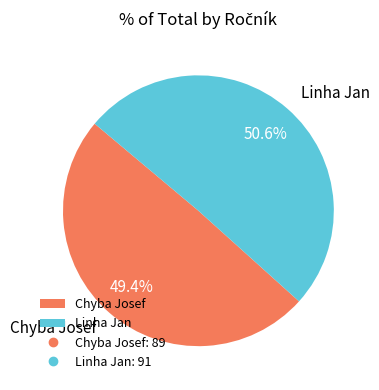

Is the sum of Chyba Josef and Linha Jan greater than half?

Yes